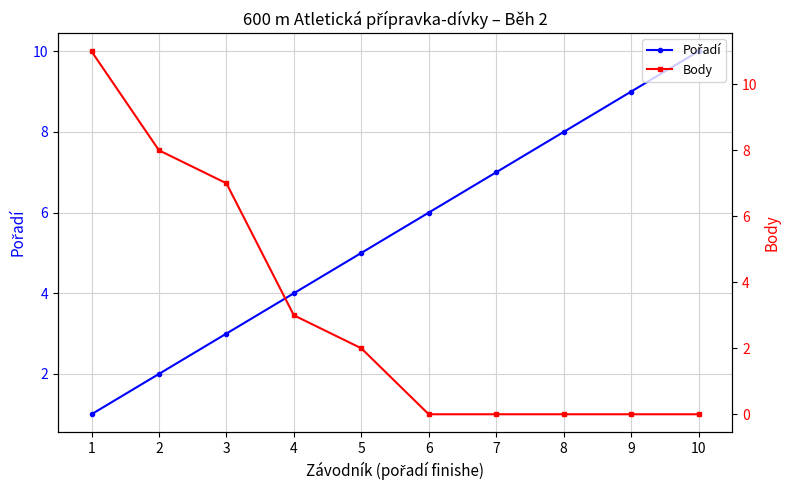

What is the lowest value of the Pořadí series?

1